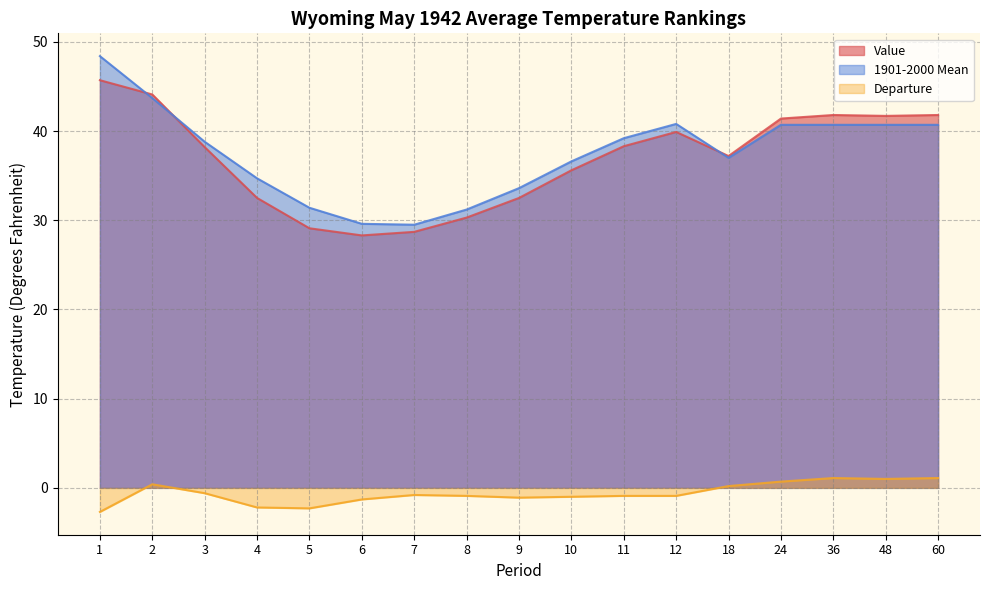

How many values in Departure are above zero?

6